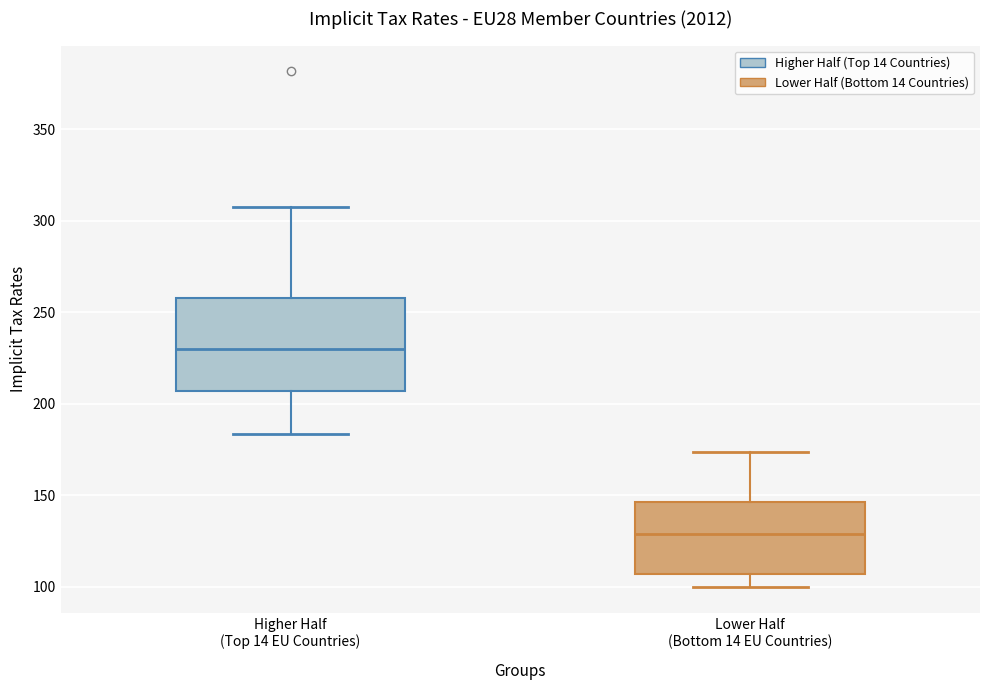

Which box's median line is the highest?

Higher Half (Top 14 EU Countries)